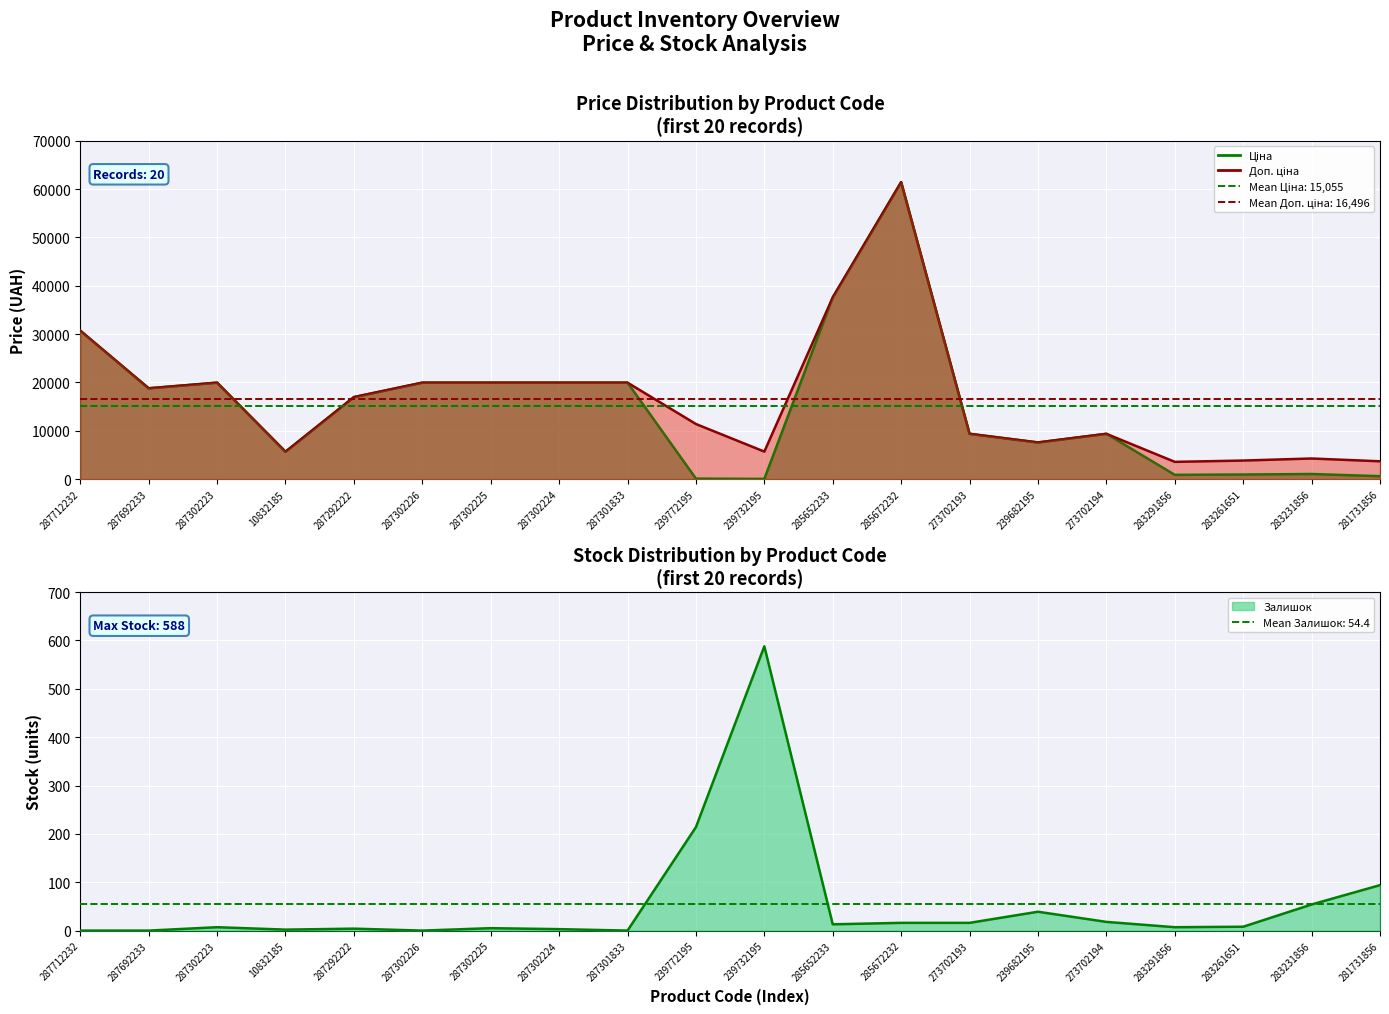

At how many categories does at least one series exceed 38931?

1